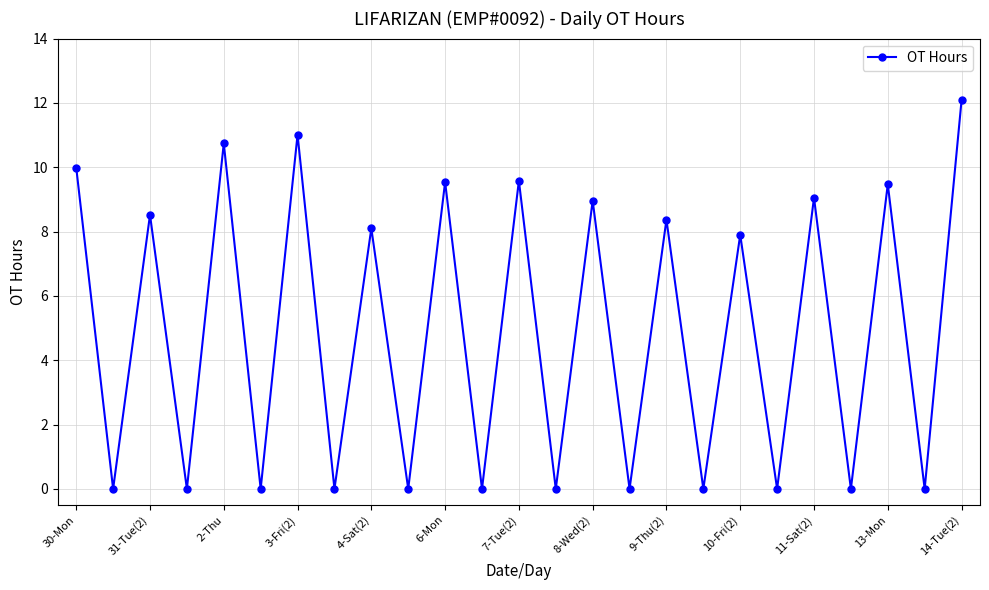

What is the greatest value displayed?

12.1